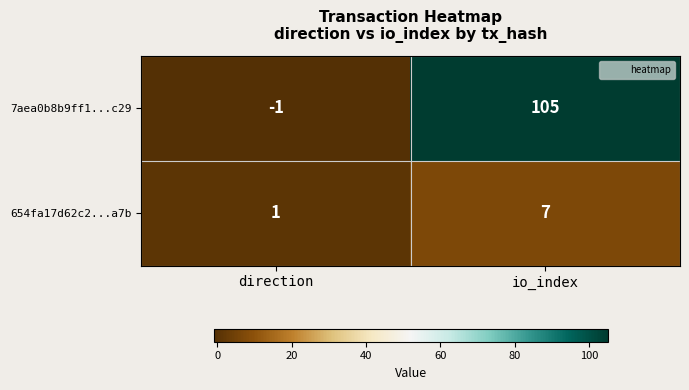

How many distinct data groups are displayed?

2